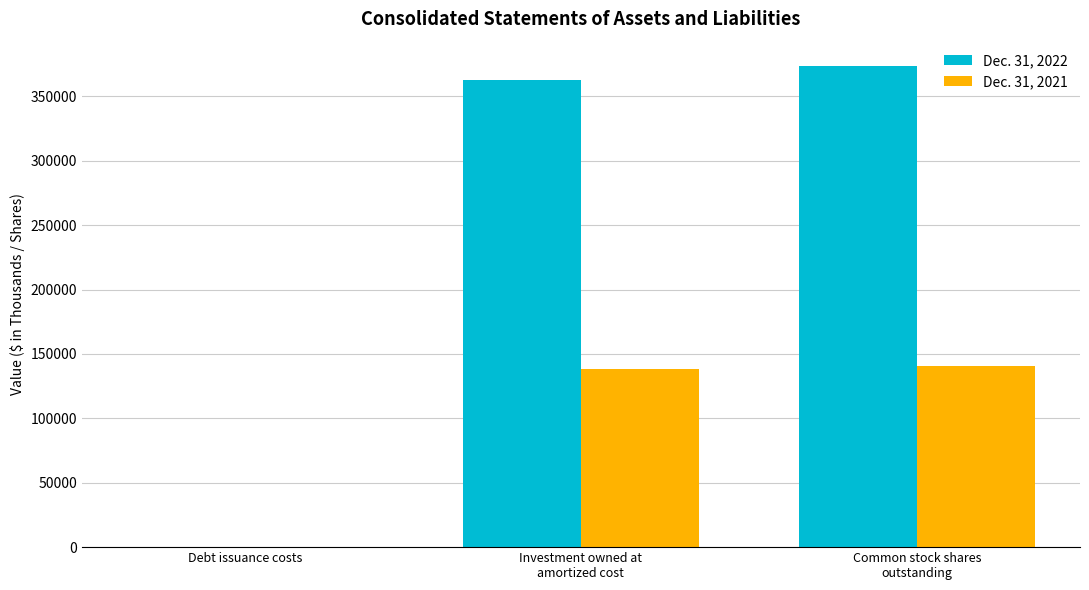

Which series has the largest total across all categories?

Dec. 31, 2022